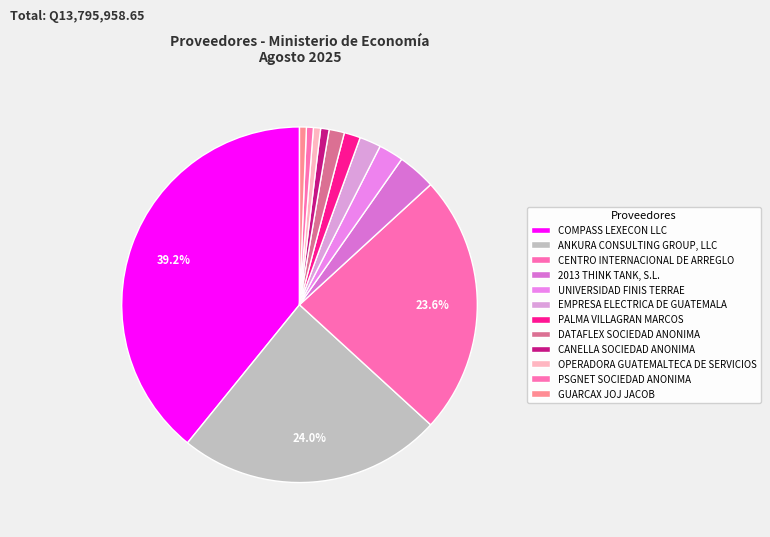

Combined, what portion of the pie is 2013 THINK TANK, S.L. and CANELLA SOCIEDAD ANONIMA?

4.2%